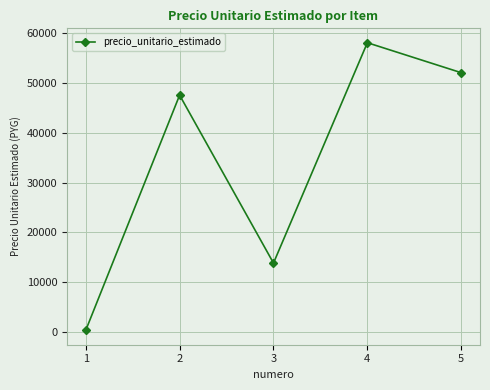

True or false: the data shows 78692 at 2.

False